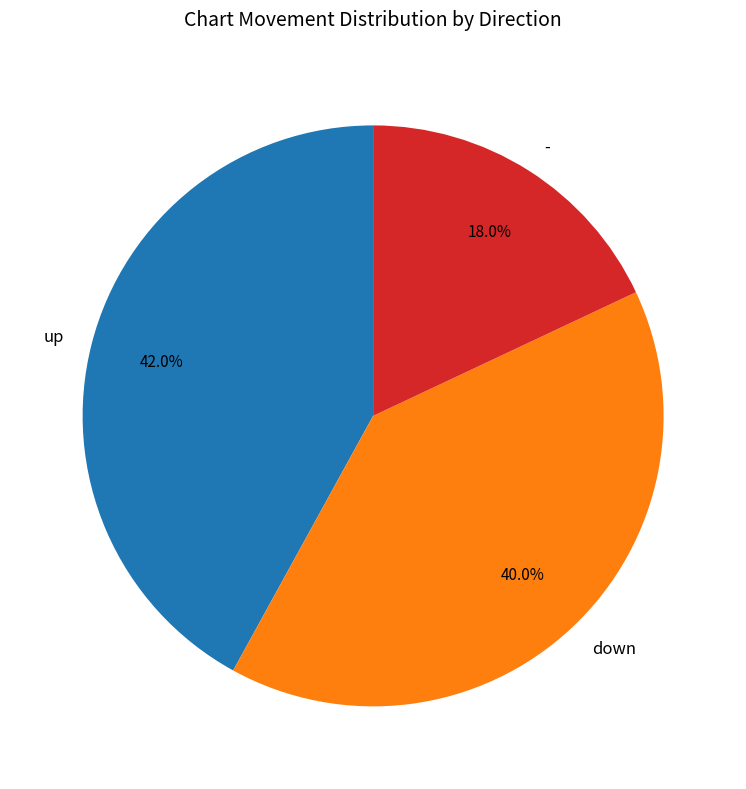

To the nearest percent, what is the difference between the - and up slice percentages?

24%